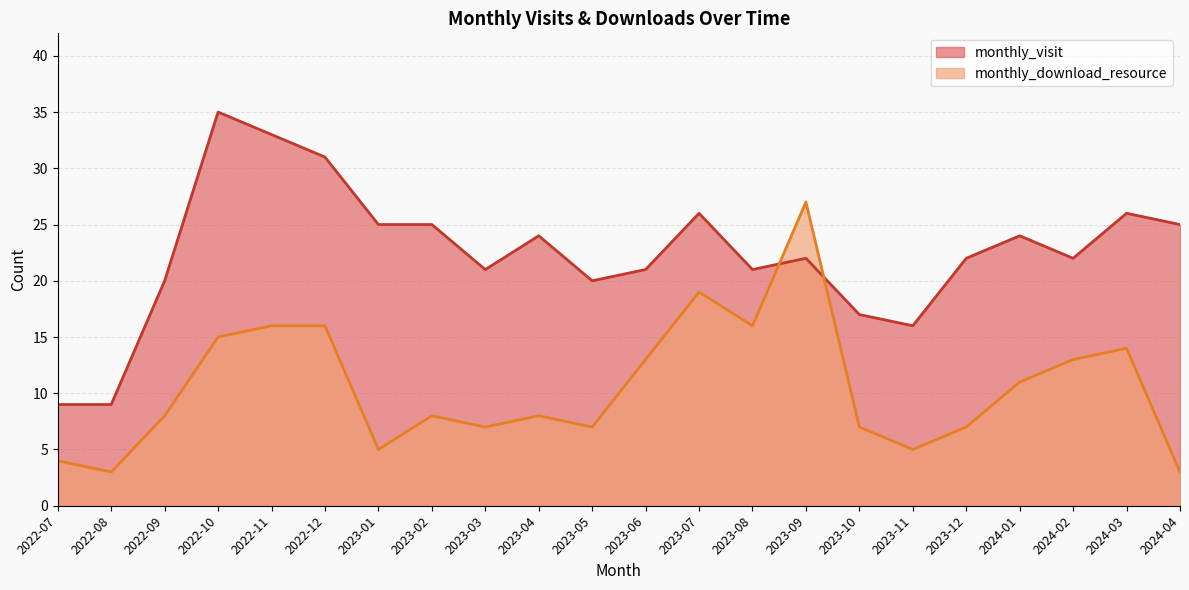

What is the value of the monthly_visit point at the 11th from the left?

20